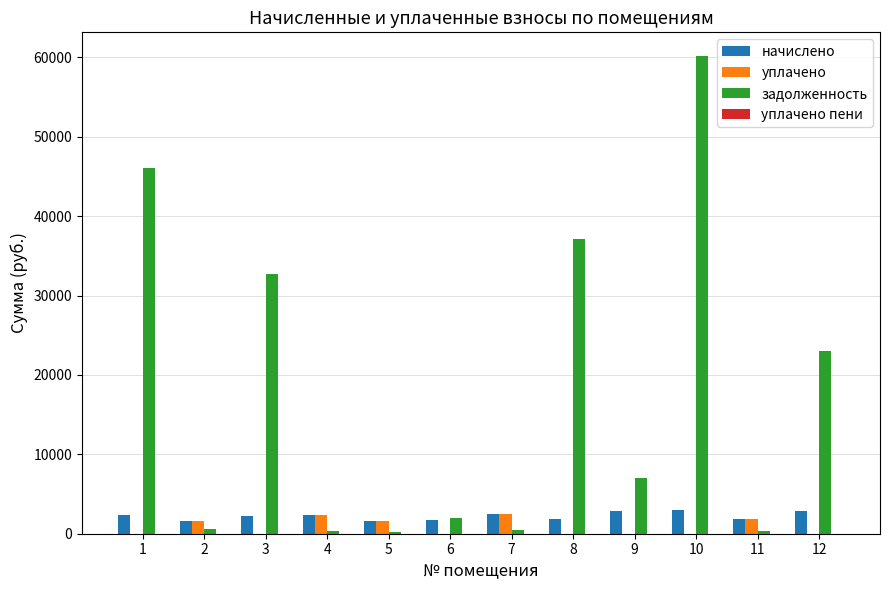

How many groups of bars are there?

12